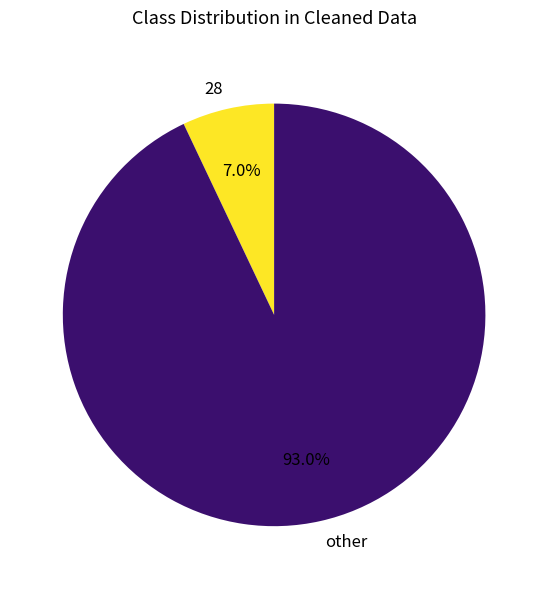

Which category has the biggest portion of the pie?

other